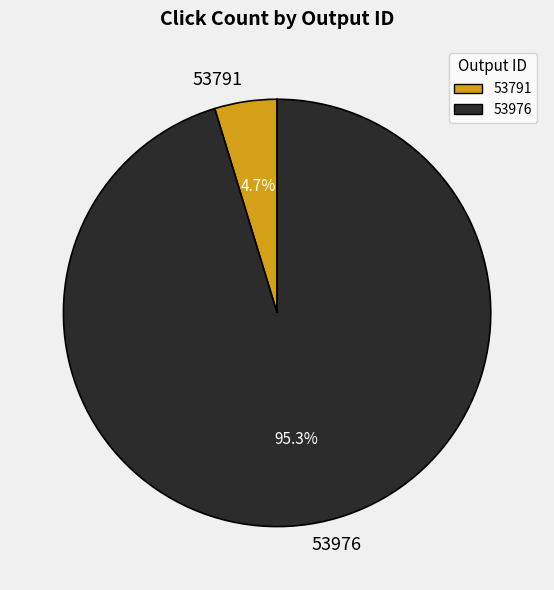

To the nearest percent, what is the difference between the largest and smallest slice percentages?

91%